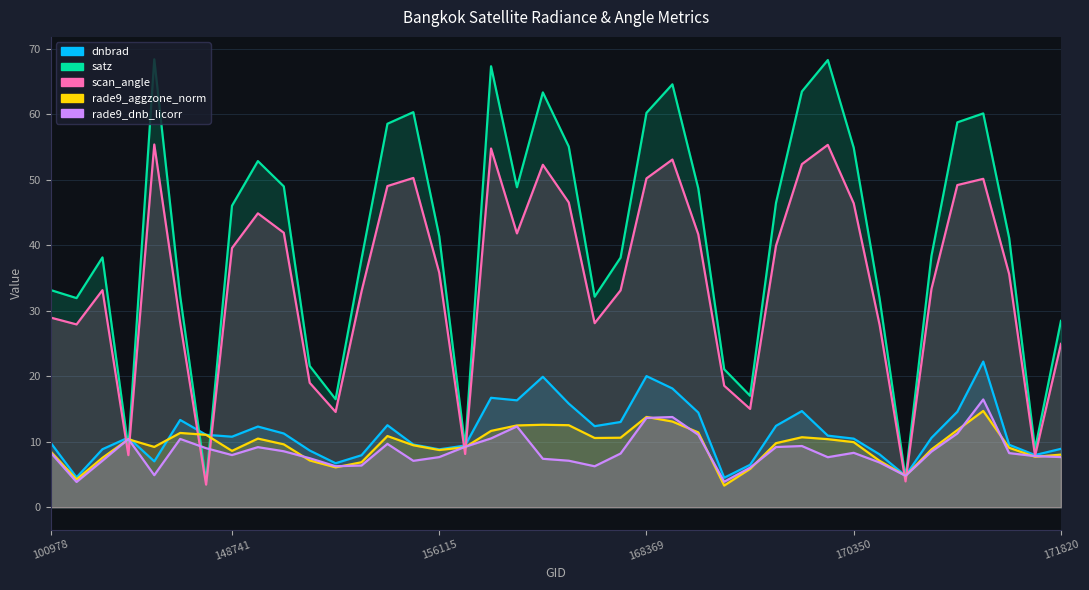

In dnbrad, how many points are higher than both neighbors (excluding endpoints)?

9